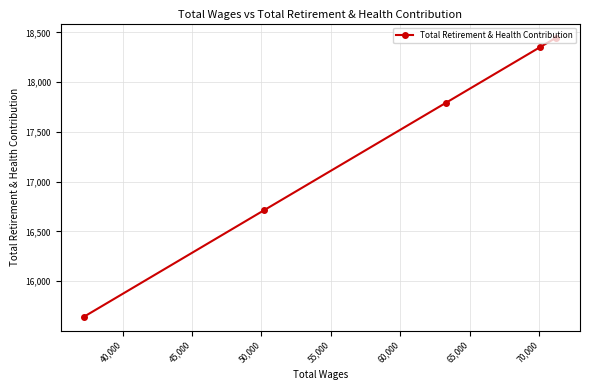

What is the value of the 4th point from the left?

18351